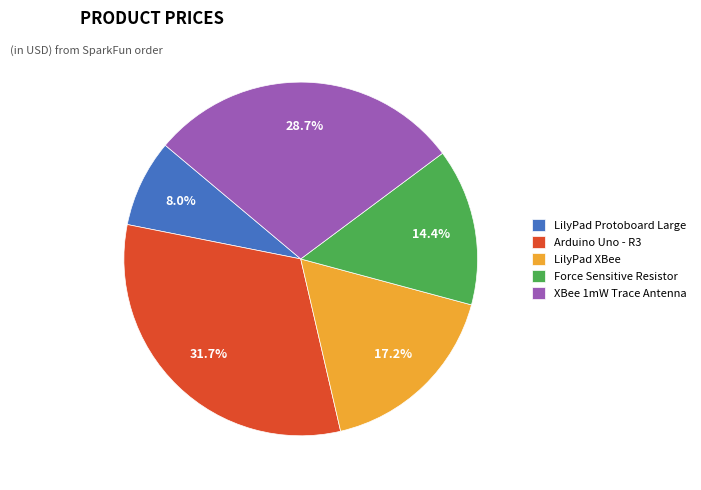

How many segments does this pie chart have?

5